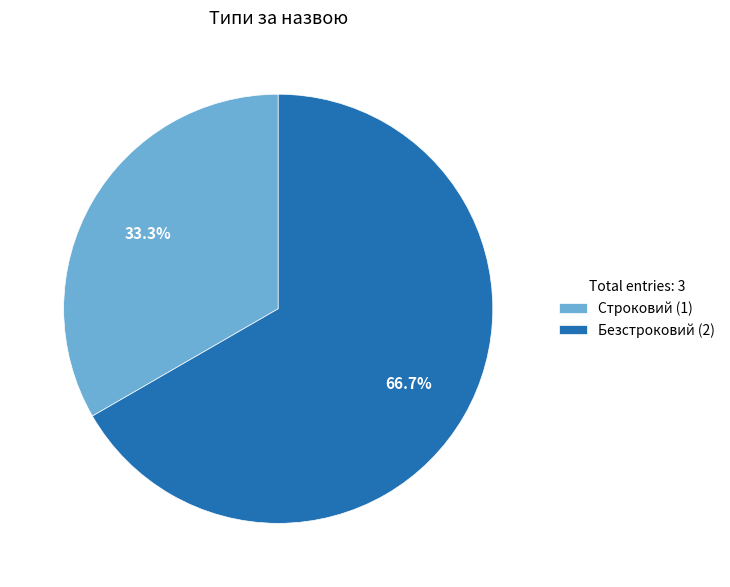

To the nearest percent, what is the average slice percentage?

50%